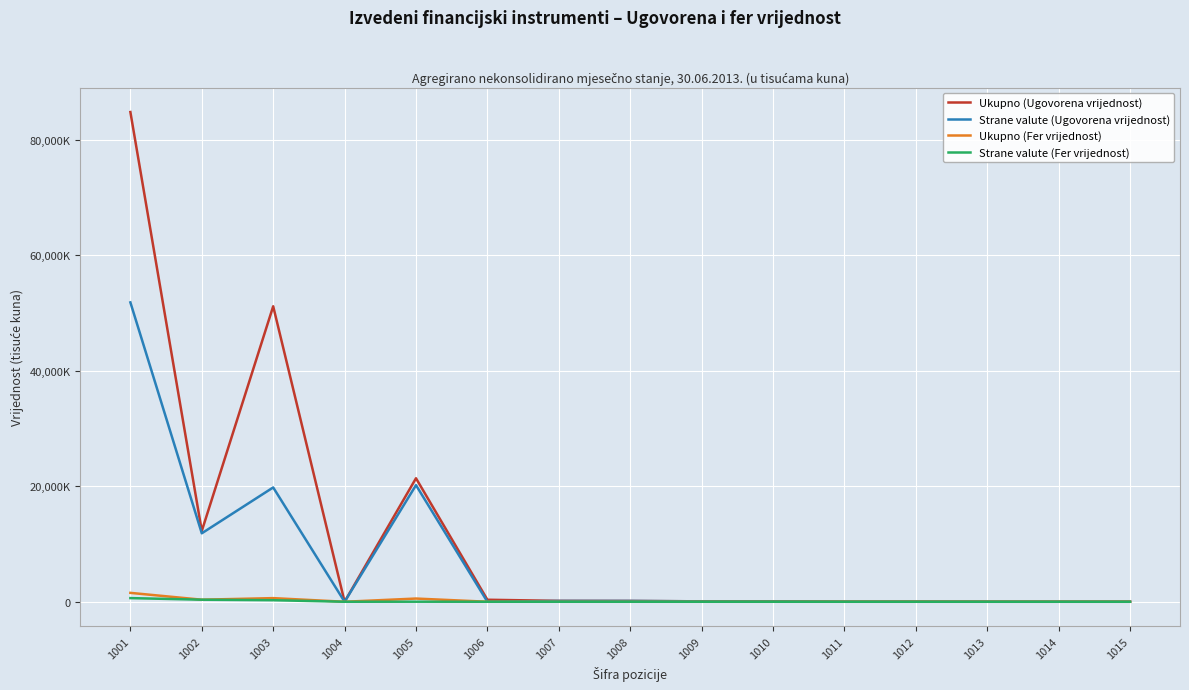

Which has a higher value, 1010 or 1012?

1010